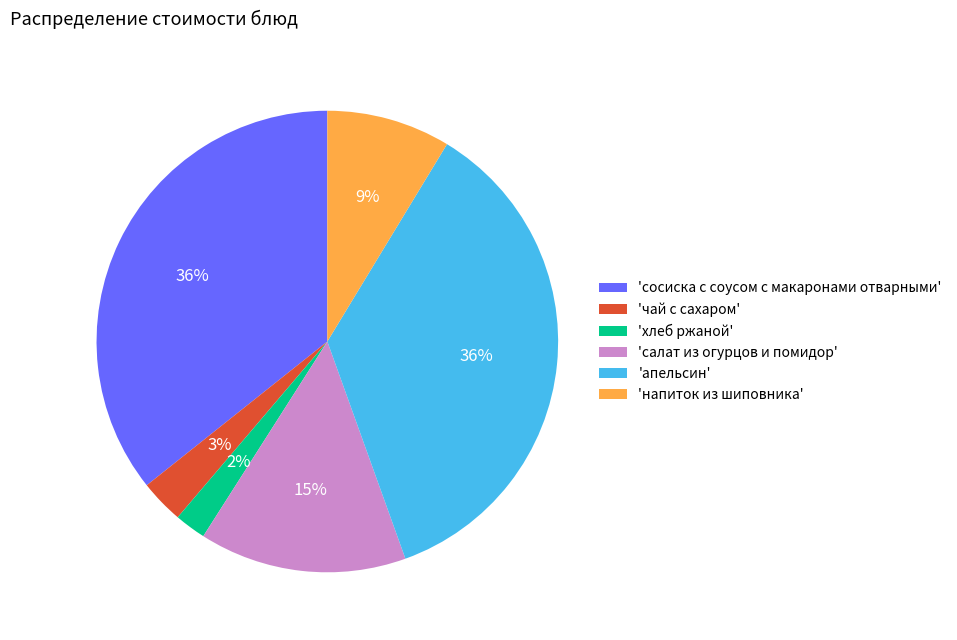

What percentage is the 'сосиска с соусом с макаронами отварными' slice, to the nearest percent?

36%